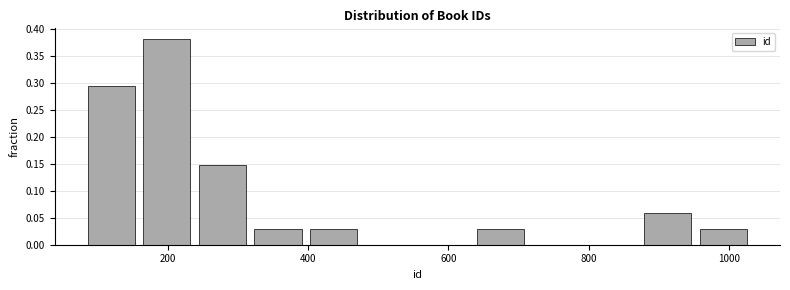

Around what value on the x-axis is the tallest bar? Give the approximate position of its centre, as read against the axis.

200